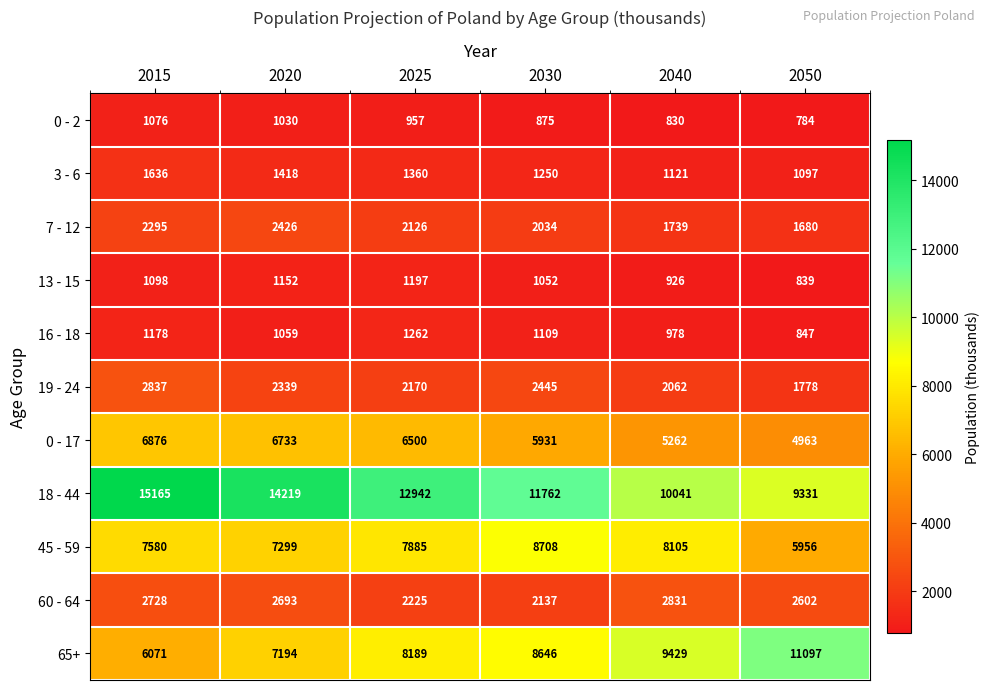

What is the minimum value shown in the chart?

784